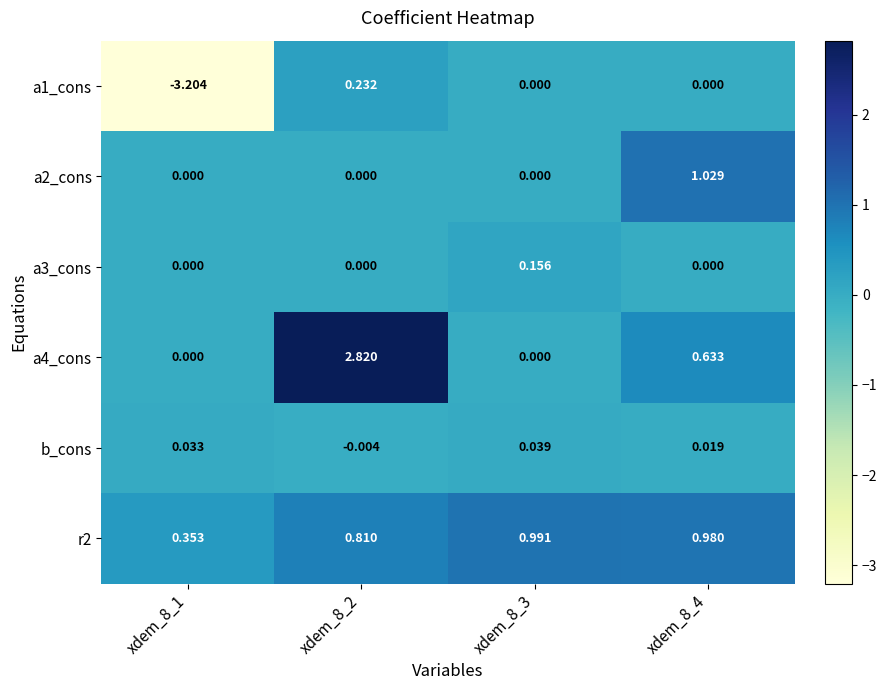

List the series in order of their peak value, highest first.

a4_cons, a2_cons, r2, a1_cons, a3_cons, b_cons